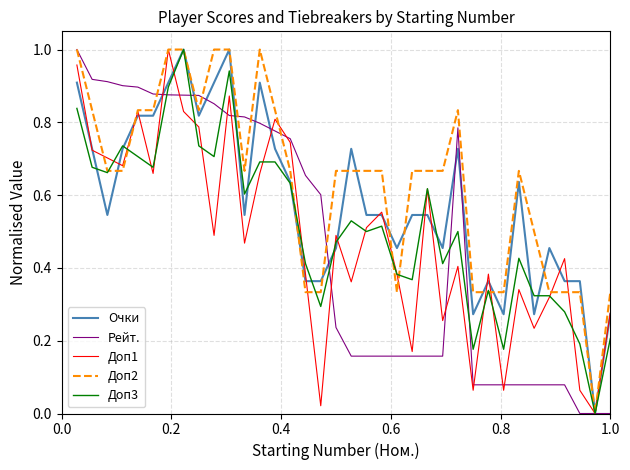

What is the sum of all Рейт. values?

16.9